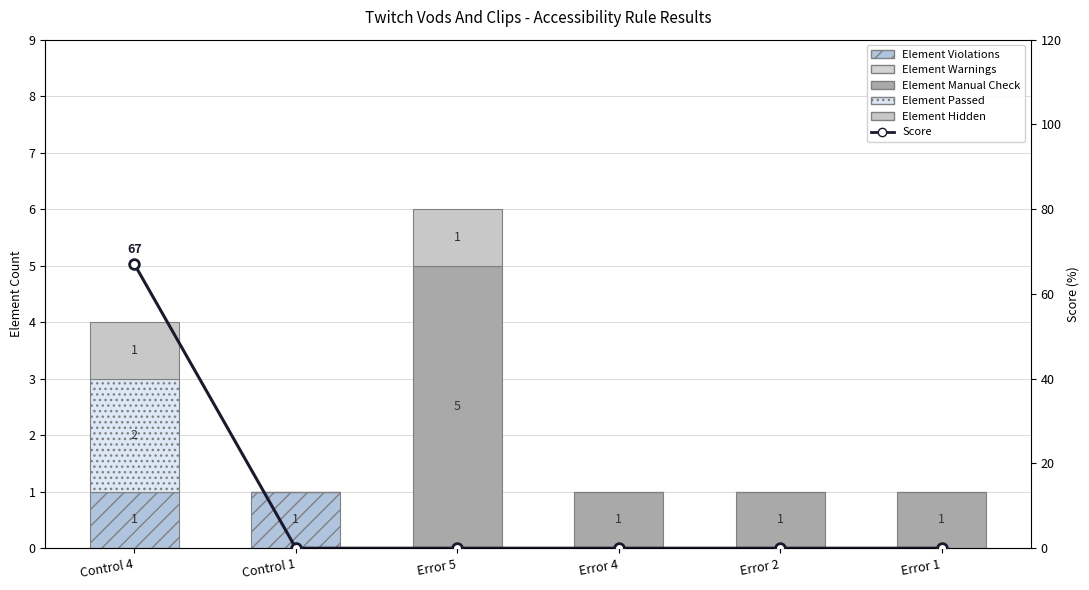

What is the label of the 5th bar from the right?

Control 1